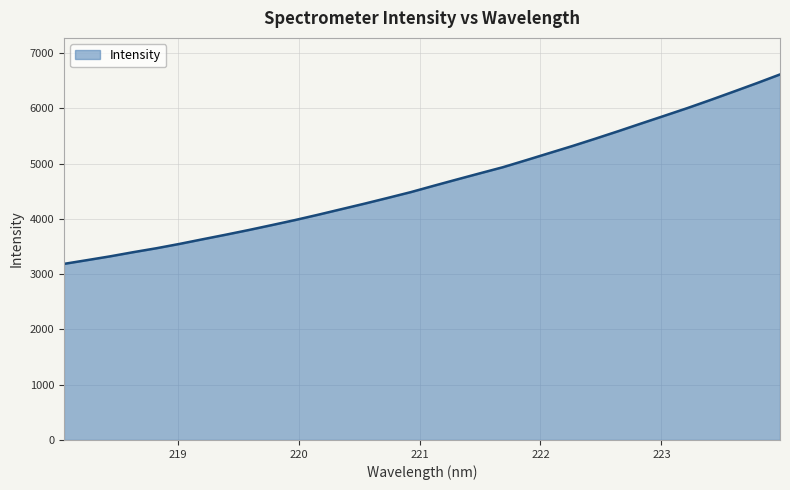

What is the greatest value displayed?

6613.2